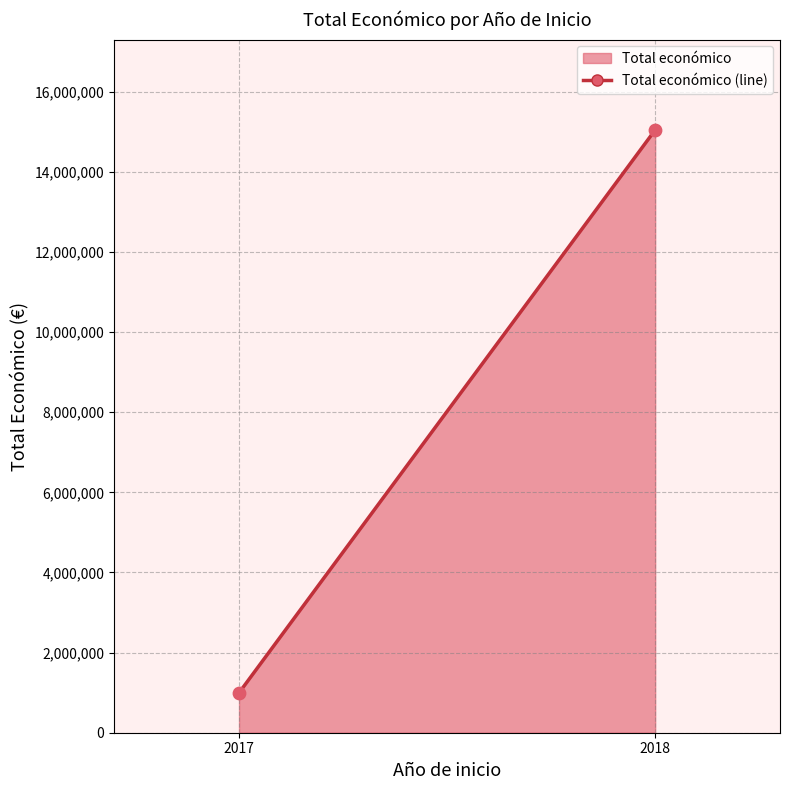

What is the average X value?

2018